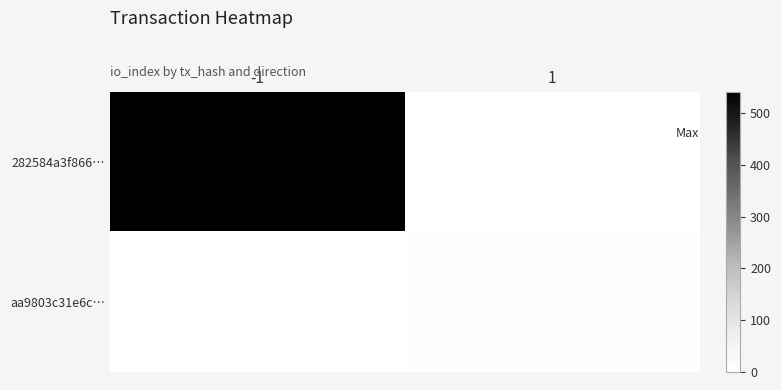

Count the number of categories in the chart.

2